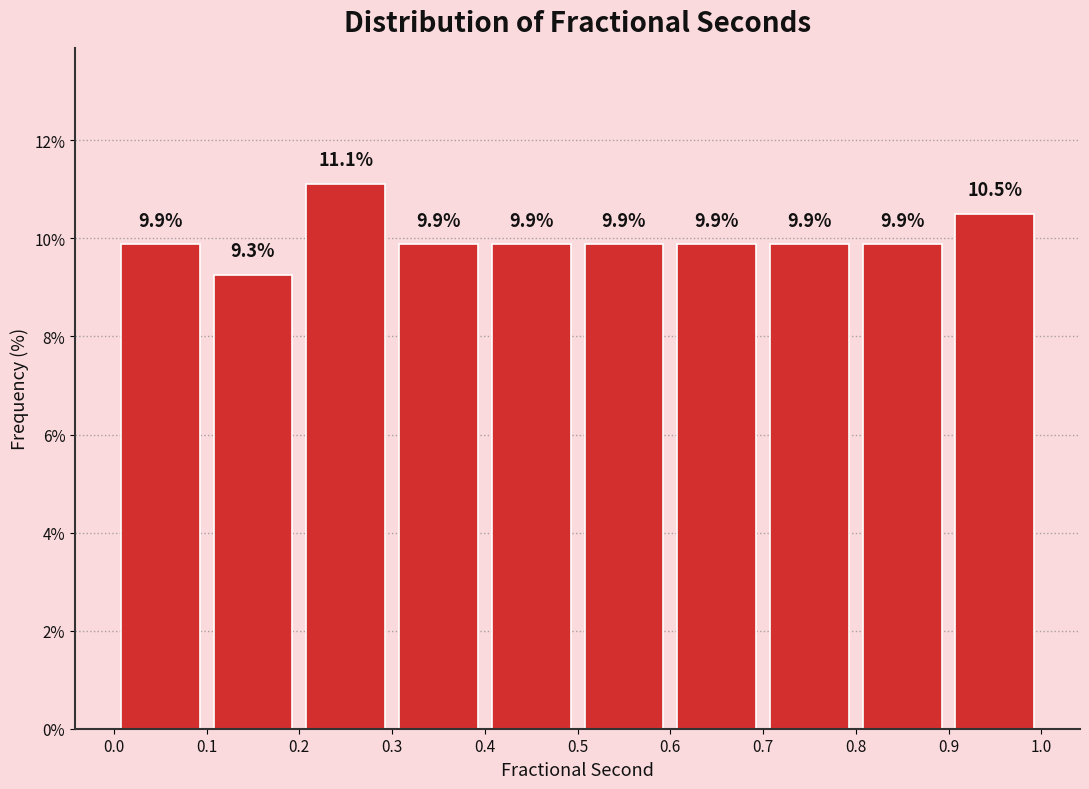

What is the height of the bar covering 0.0 to 0.1 on the x-axis?

9.9